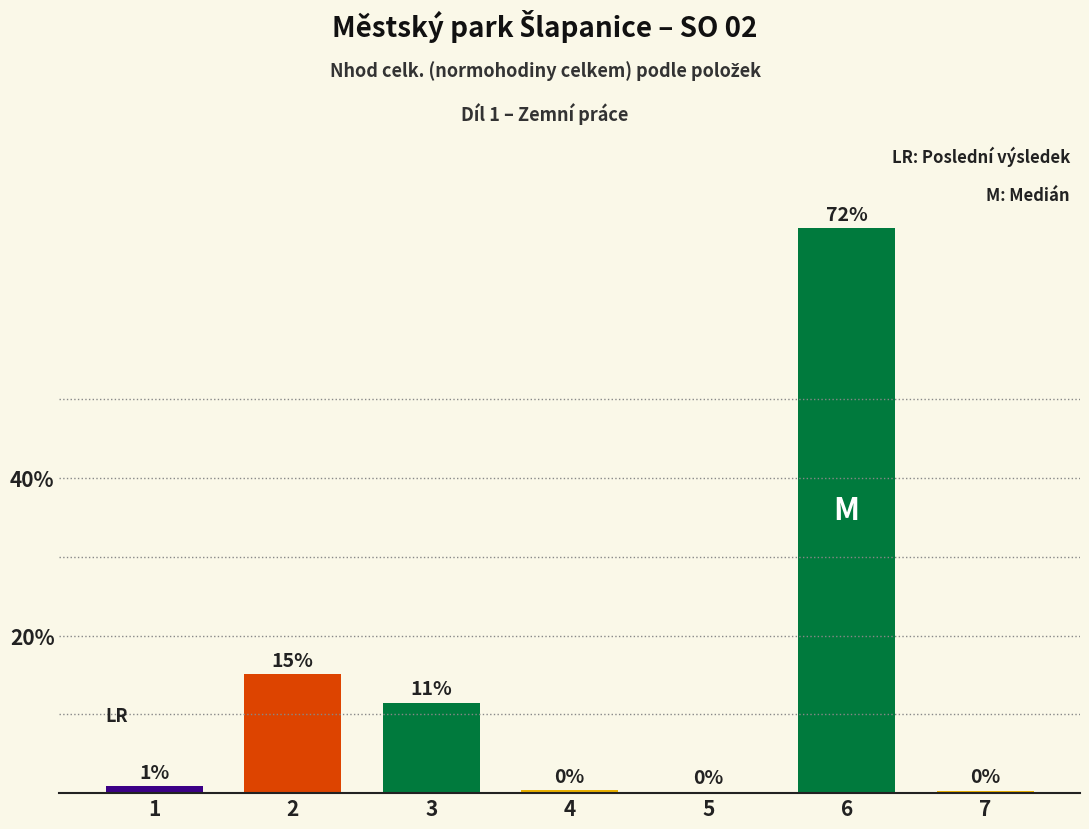

Are the bars horizontal?

No